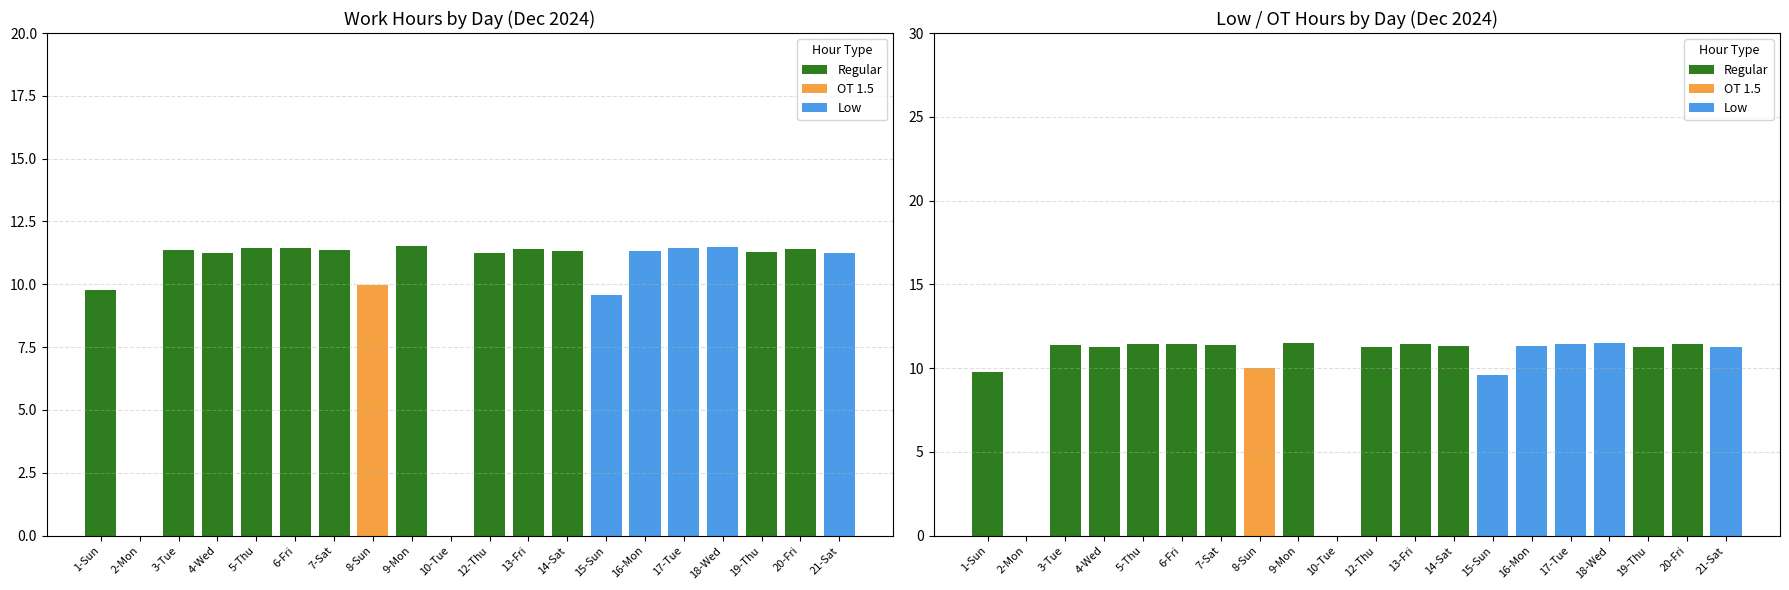

How many OT 1.5 values are between 0 and 1?

19